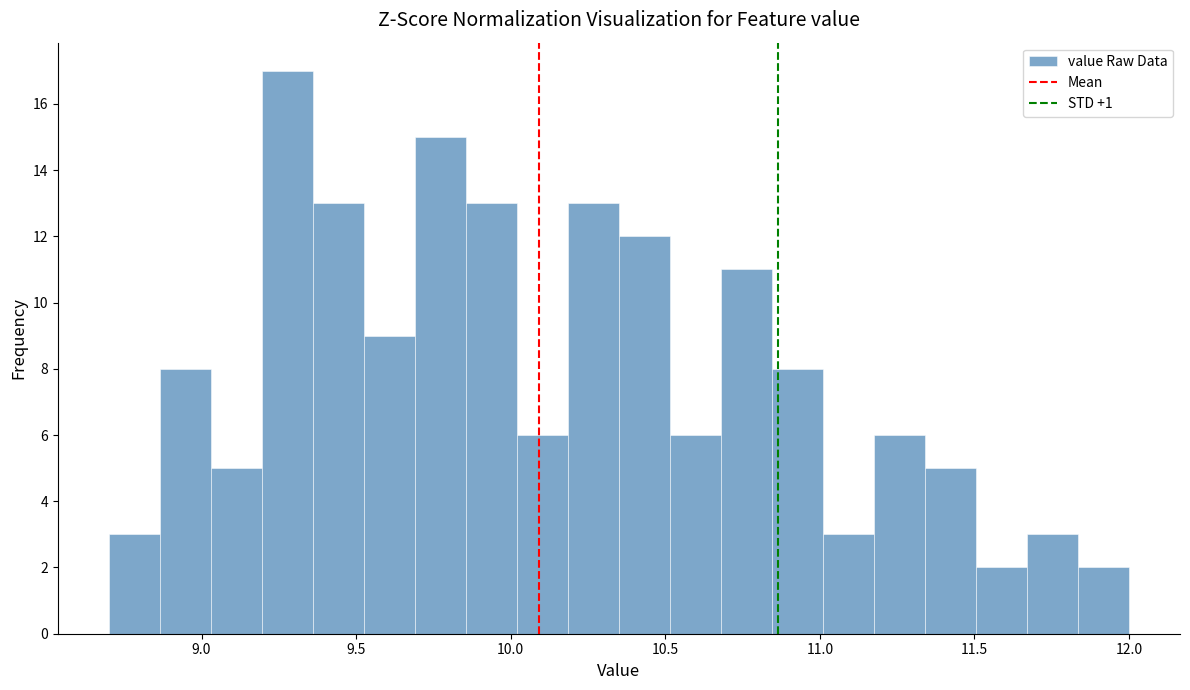

Around what value on the x-axis is the tallest bar? Give the approximate position of its centre, as read against the axis.

9.30